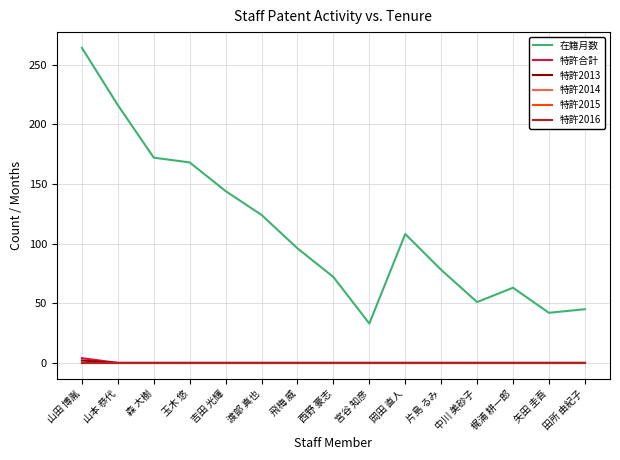

How many lines are shown in the chart?

6